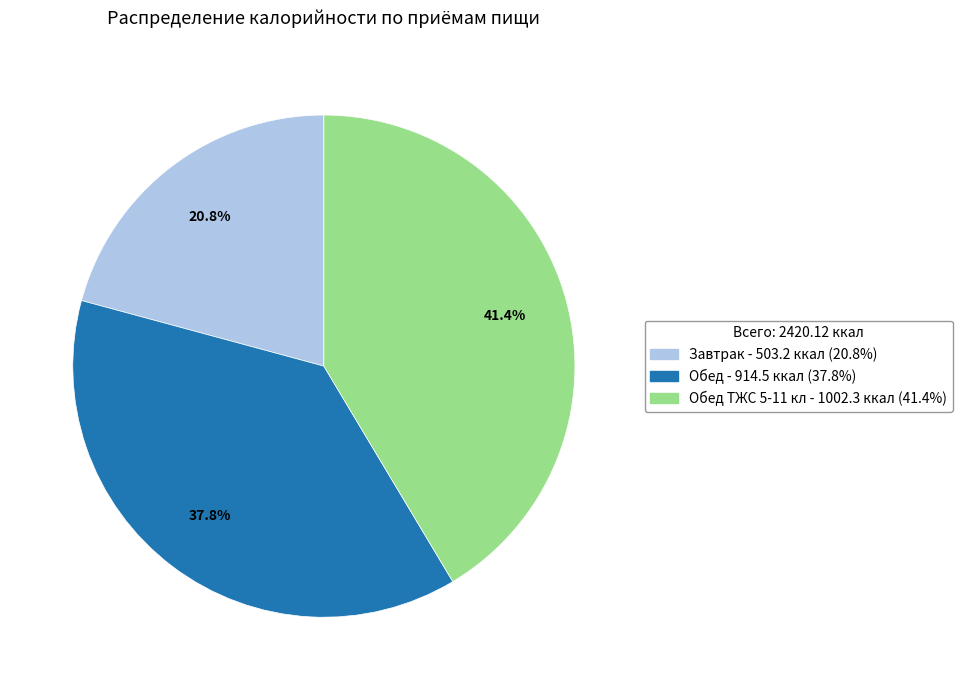

Does any single category account for the majority?

No